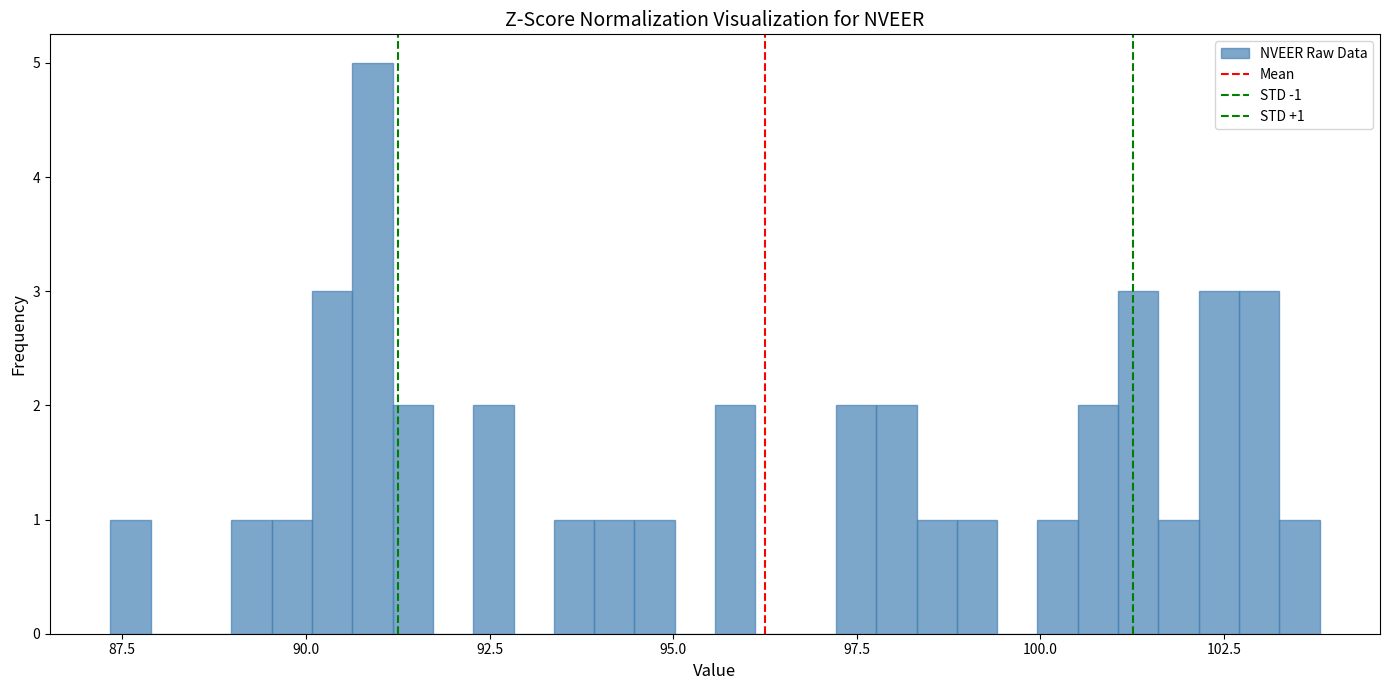

Read against the x-axis, roughly where is the centre of the tallest bar?

91.0